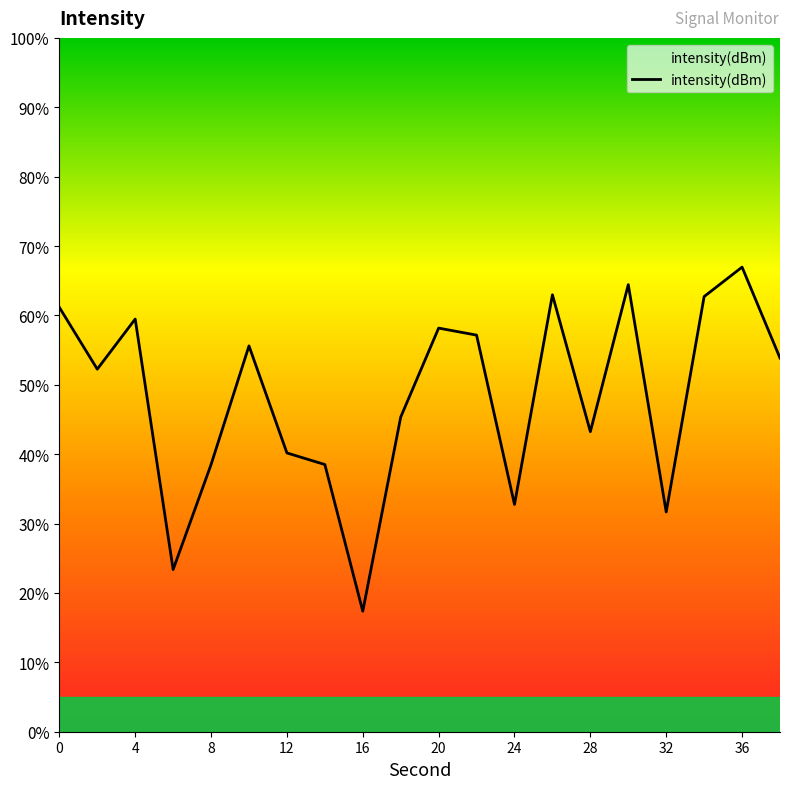

How many lines are shown in the chart?

1